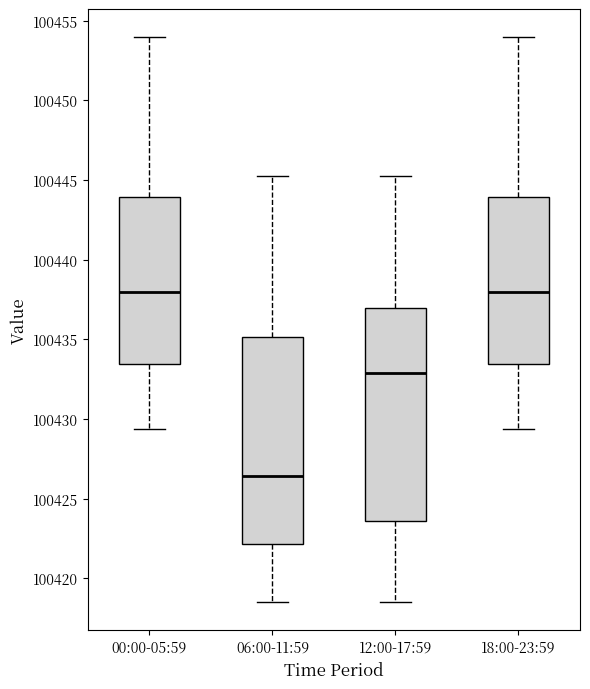

Reading left to right, transcribe this box plot: for each box, give where its median line is, the range the box spans, and where its two whiskers end, as read against the y-axis. The values are not printed on the chart, so give them approximately, as read against the axis.

00:00-05:59: median 100438.0, box 100433.5 to 100444.0, whiskers 100429.5 to 100454.0
06:00-11:59: median 100426.5, box 100422.0 to 100435.0, whiskers 100418.5 to 100445.5
12:00-17:59: median 100433.0, box 100423.5 to 100437.0, whiskers 100418.5 to 100445.5
18:00-23:59: median 100438.0, box 100433.5 to 100444.0, whiskers 100429.5 to 100454.0